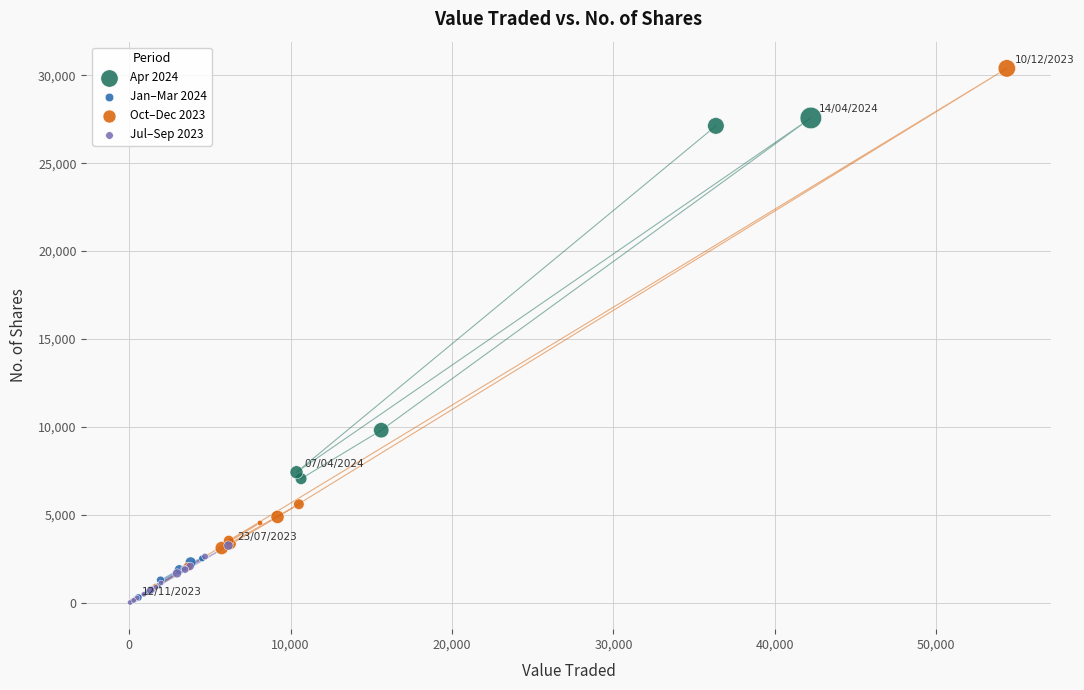

Which series reaches the maximum Y coordinate?

Oct–Dec 2023